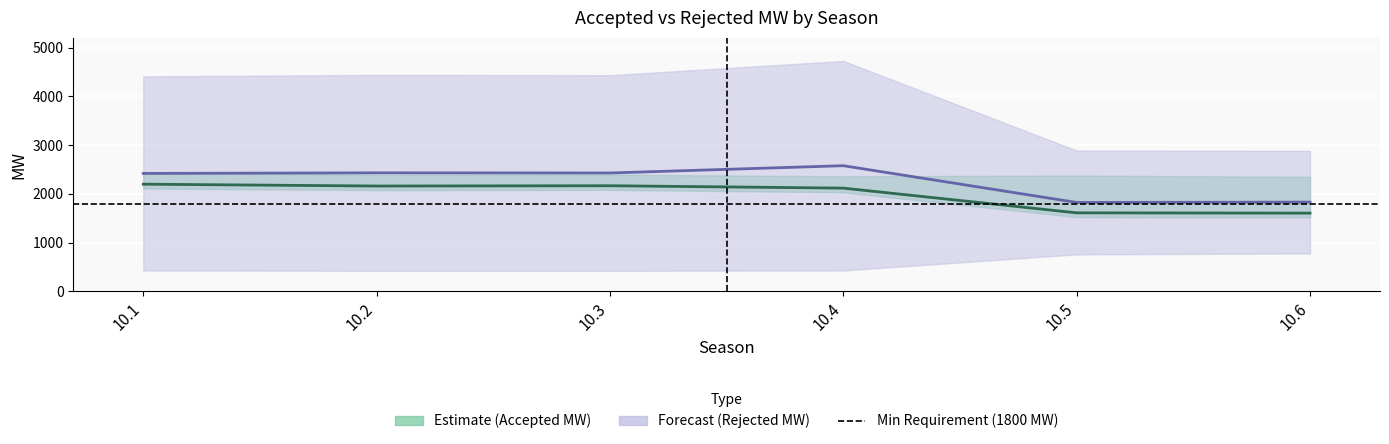

True or false: Accepted MW centre and Rejected MW centre cross at least once.

False